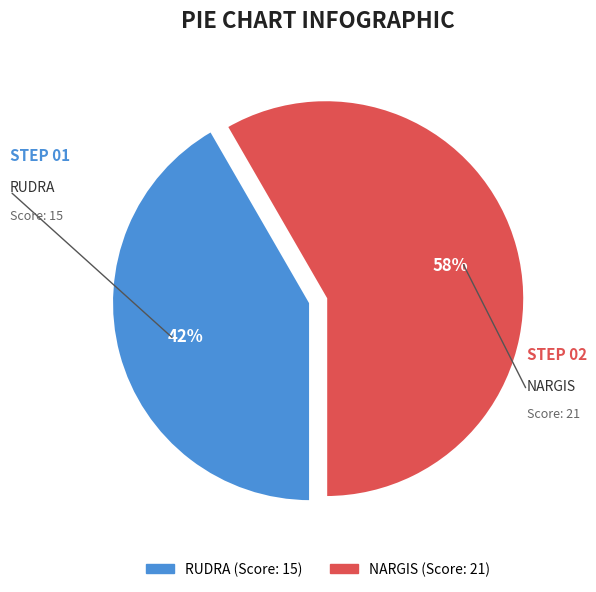

True or false: NARGIS accounts for 58% of the total.

True